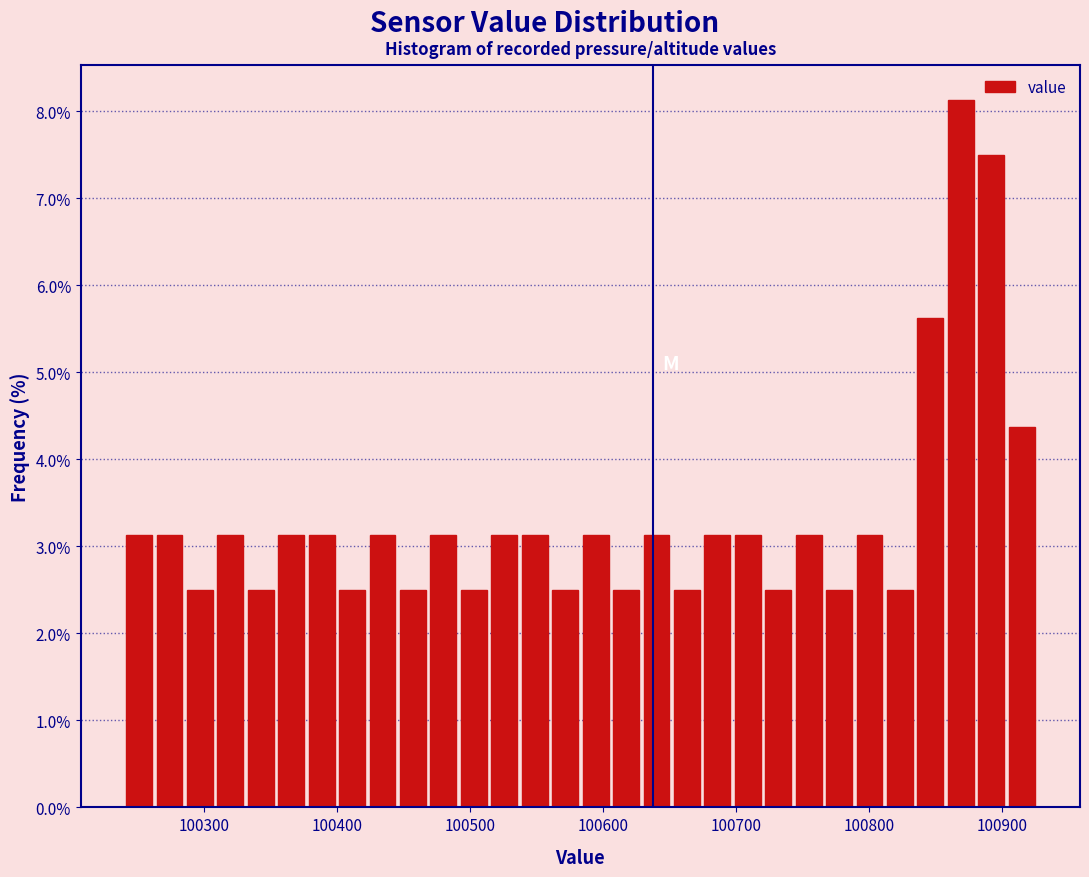

Read against the x-axis, roughly where is the centre of the tallest bar?

100870